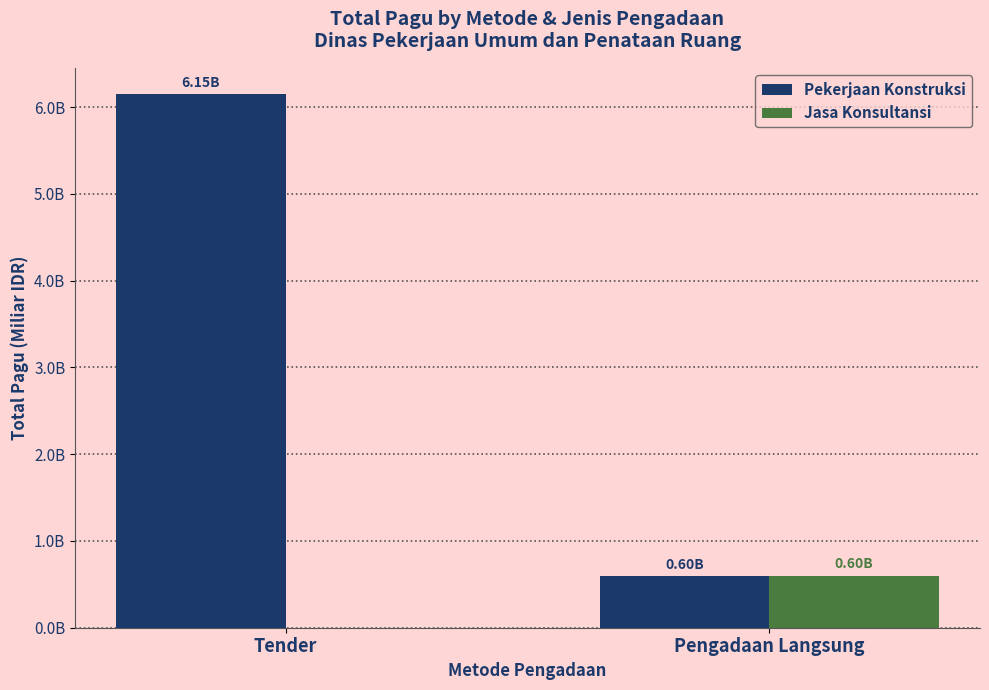

Rank the series by their average value, from highest to lowest.

Pekerjaan Konstruksi, Jasa Konsultansi